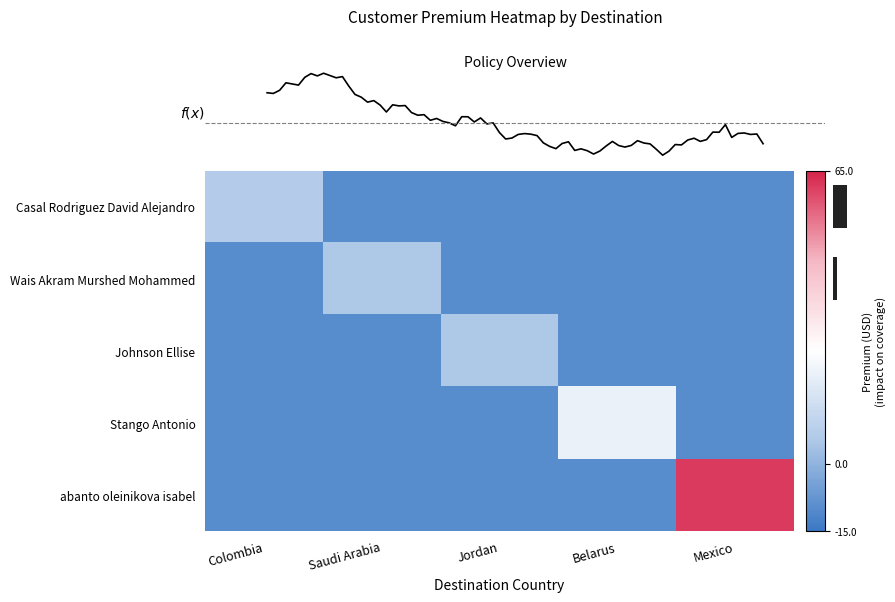

What is the difference between the maximum and minimum values in the Casal Rodriguez David Alejandro series?

16.7